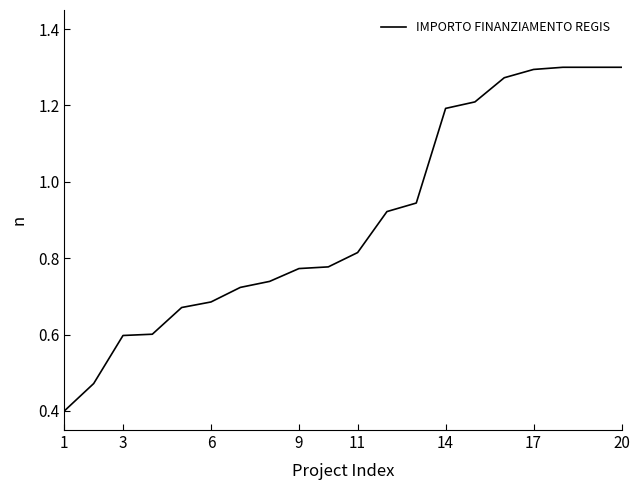

What is the minimum value shown in the chart?

0.4